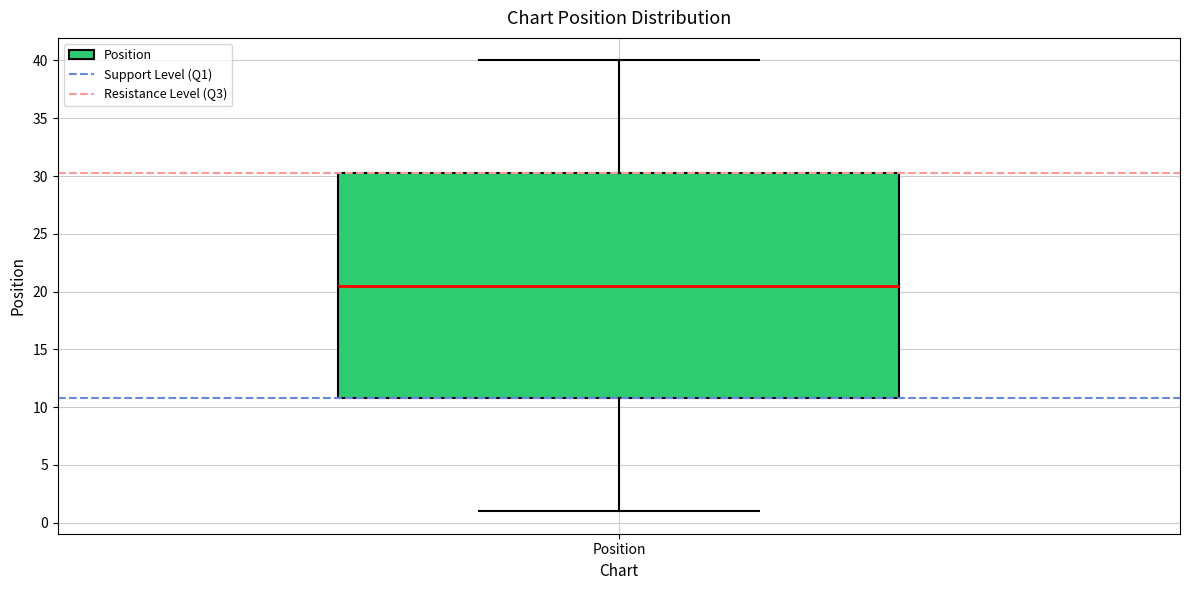

Where does the upper whisker of the box for Position end on the y-axis? The values are not printed on the chart, so give them approximately, as read against the axis.

40.0